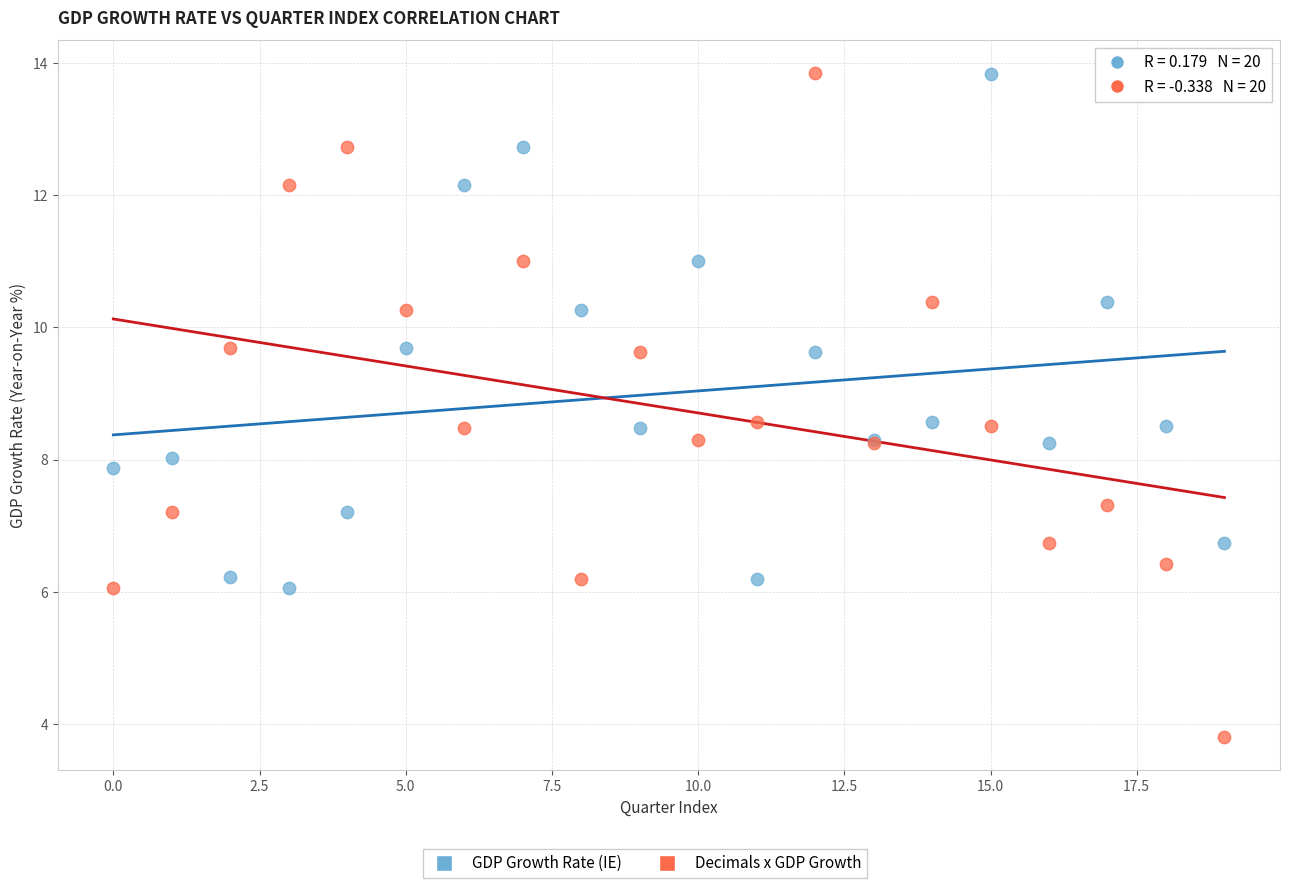

Which series has the widest spread of Y values?

Decimals x GDP Growth